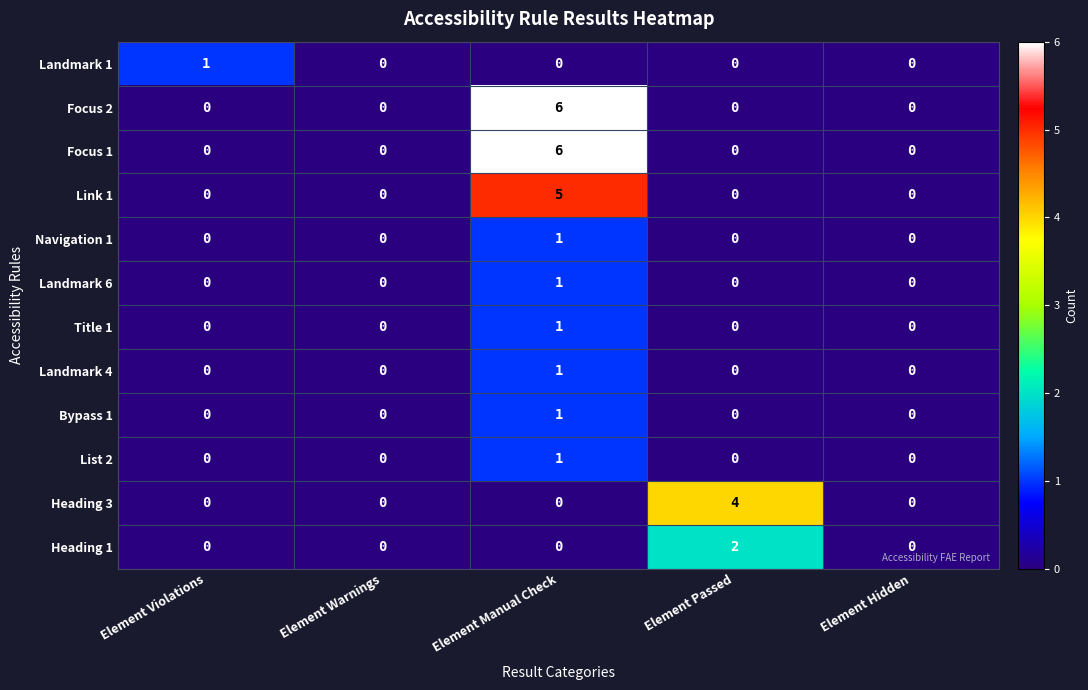

What is the total value across all series at Element Manual Check?

23